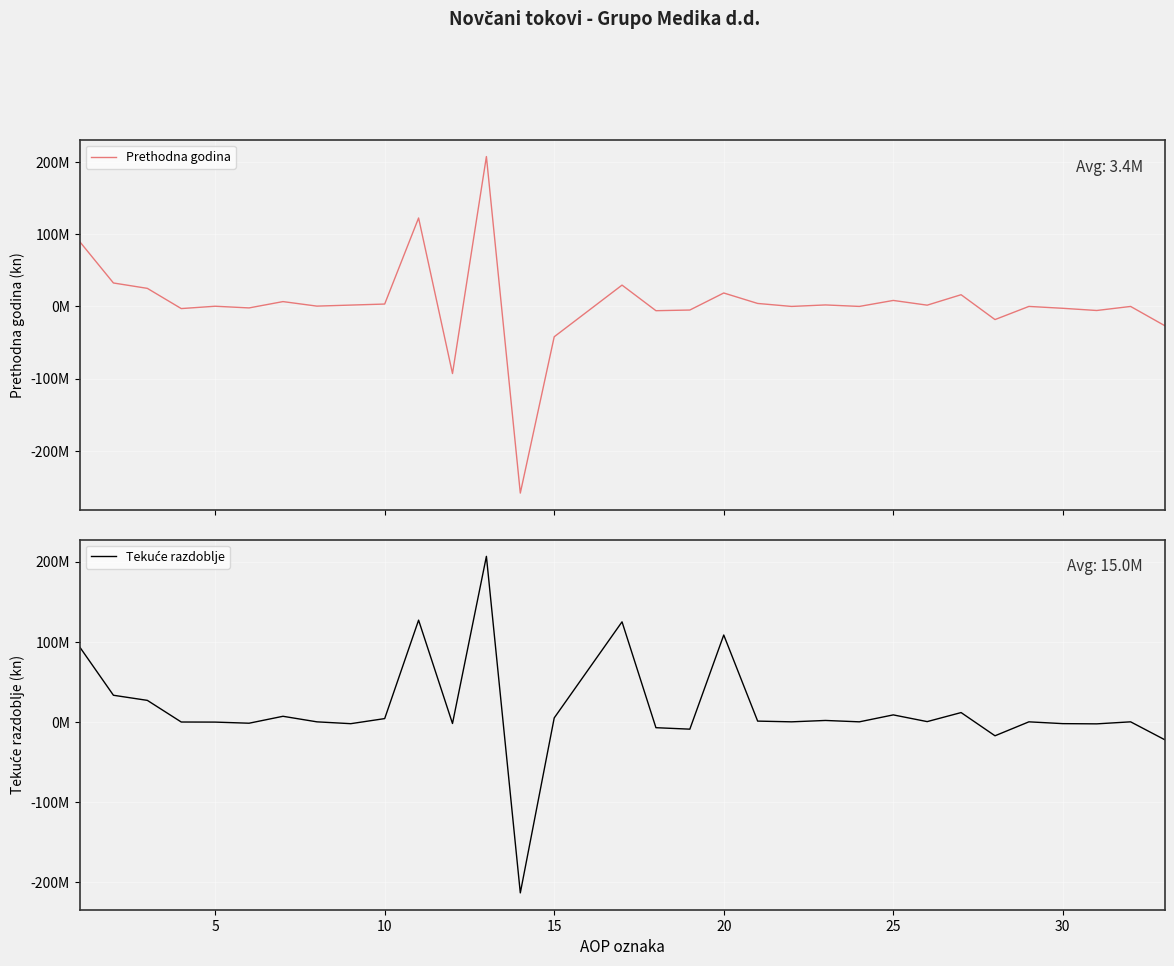

How many intersections are there between Tekuće razdoblje and Prethodna godina?

11